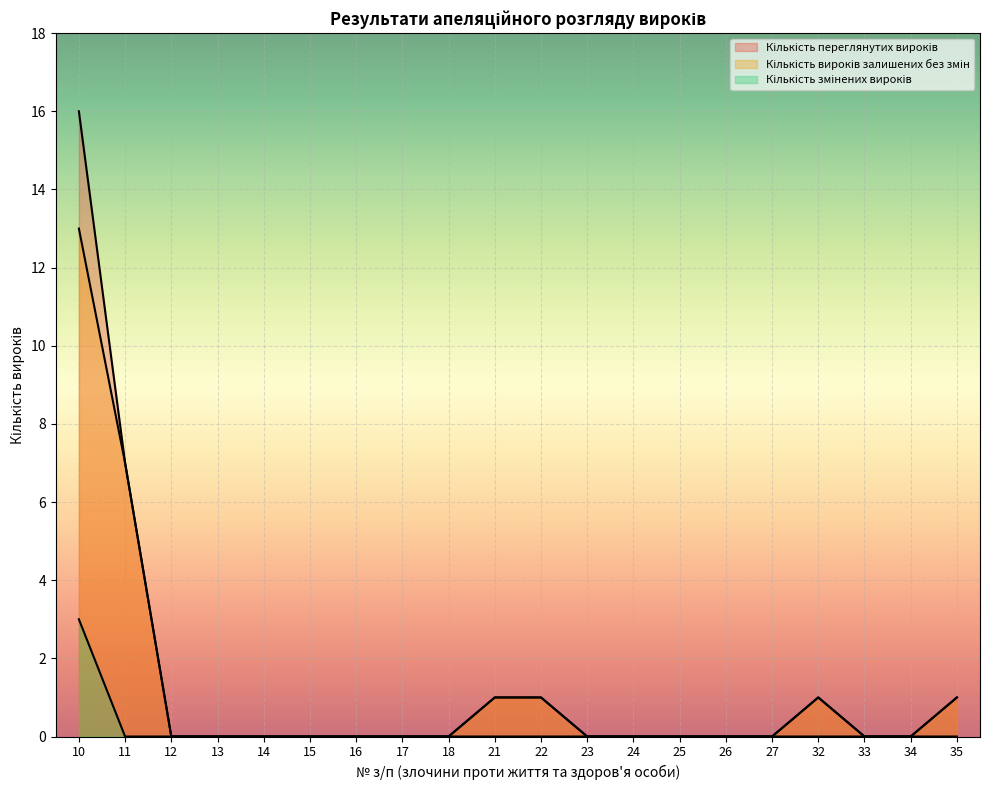

Which category has the lowest value in the Кількість вироків залишених без змін series?

12